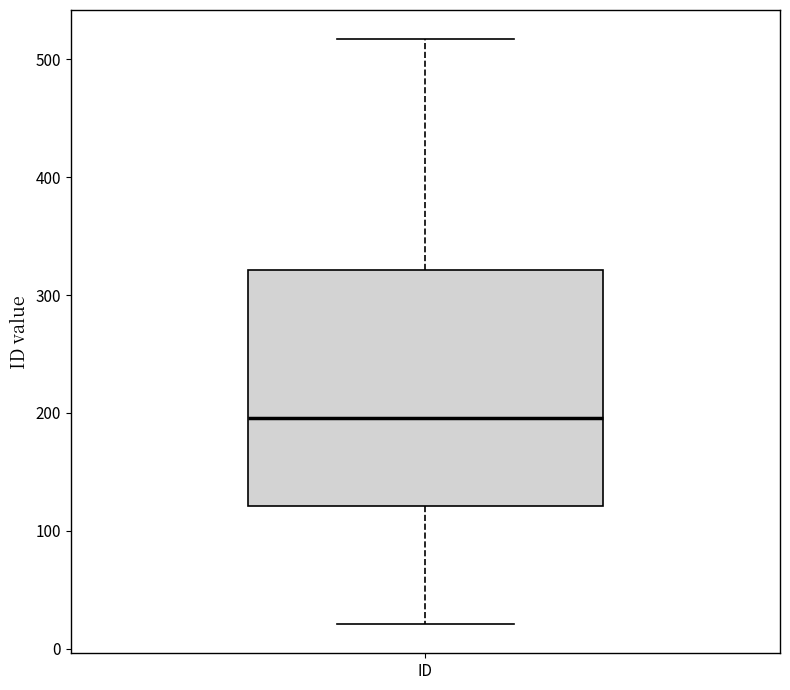

Transcribe this box plot: give where the median line is, the range the box spans, and where the two whiskers end, as read against the y-axis. The values are not printed on the chart, so give them approximately, as read against the axis.

median 200, box 120 to 320, whiskers 20 to 520